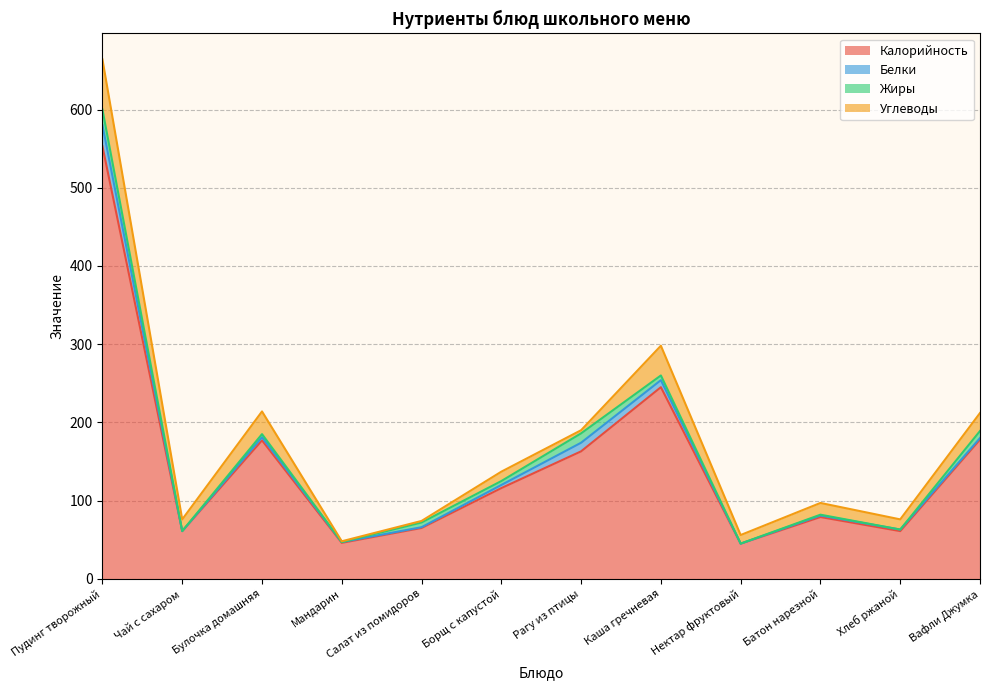

Does the chart have visible grid lines?

Yes